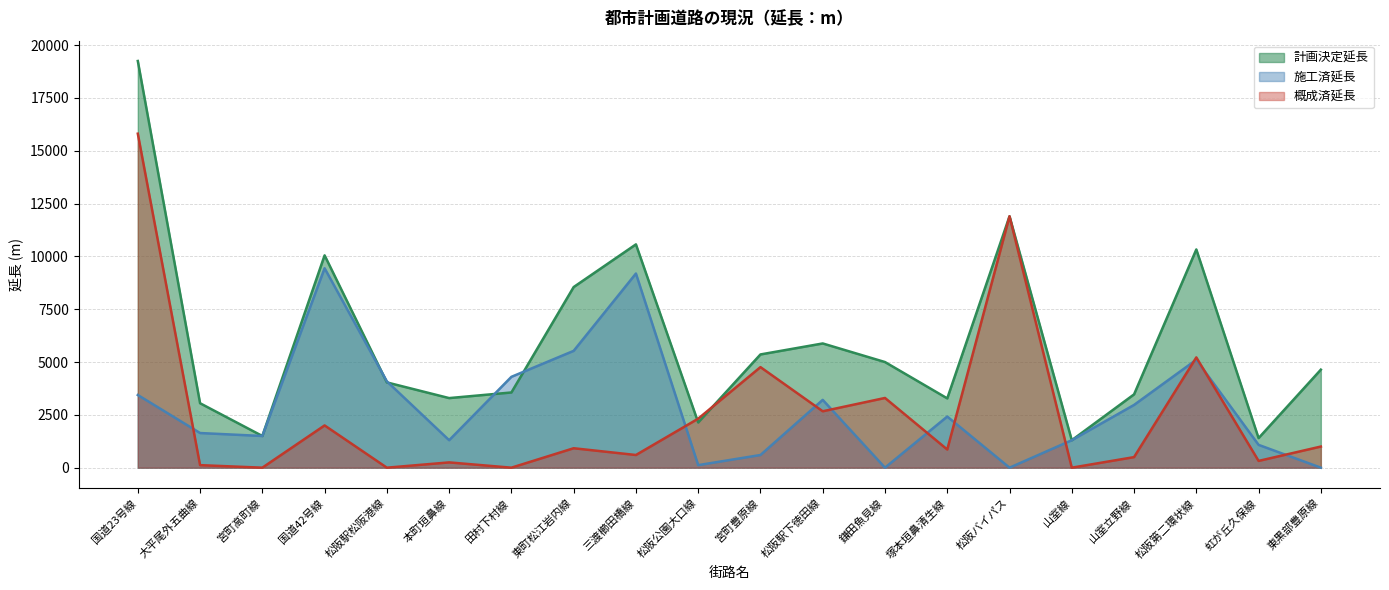

At how many categories does at least one series exceed 5687?

7